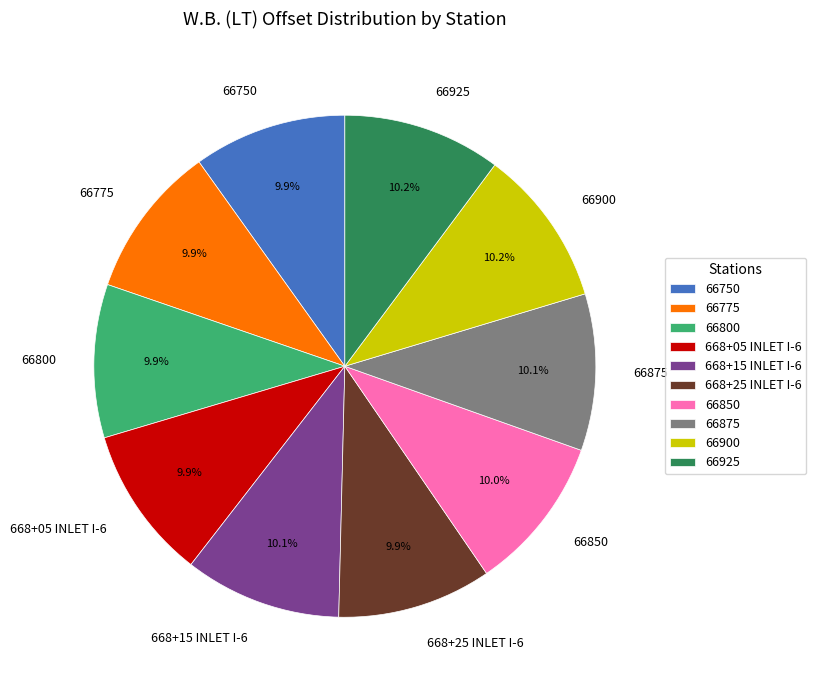

To the nearest percent, what is the average slice percentage?

10%